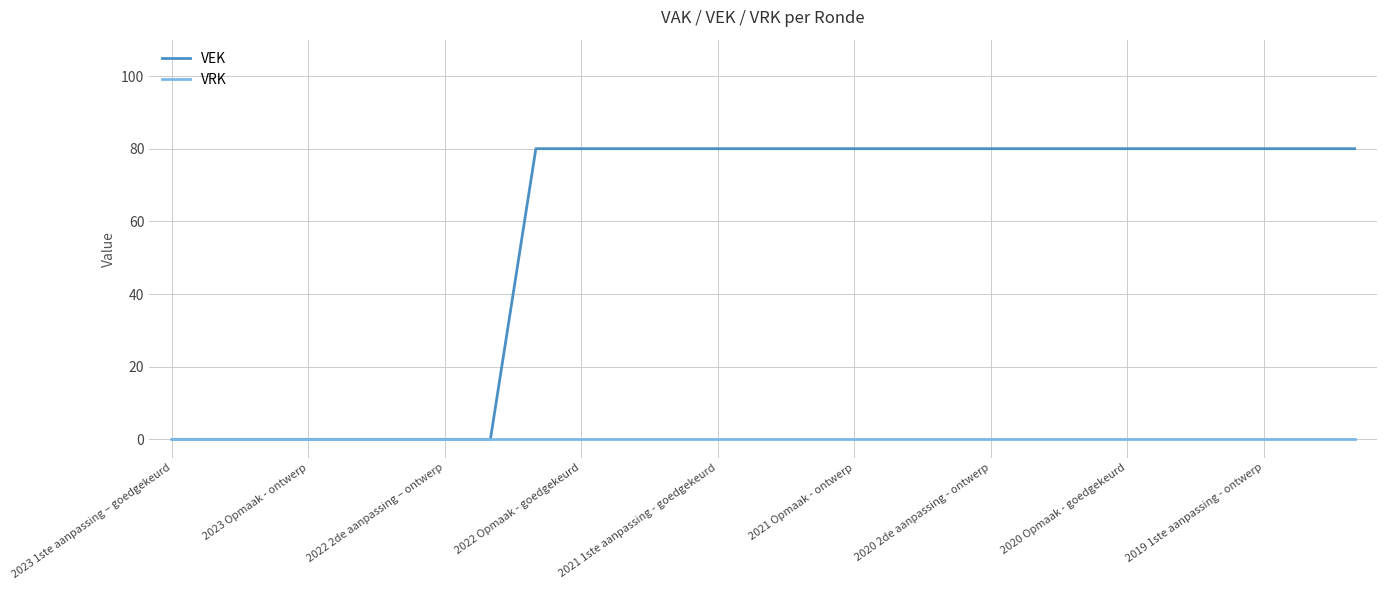

What is the maximum value shown in the chart?

80